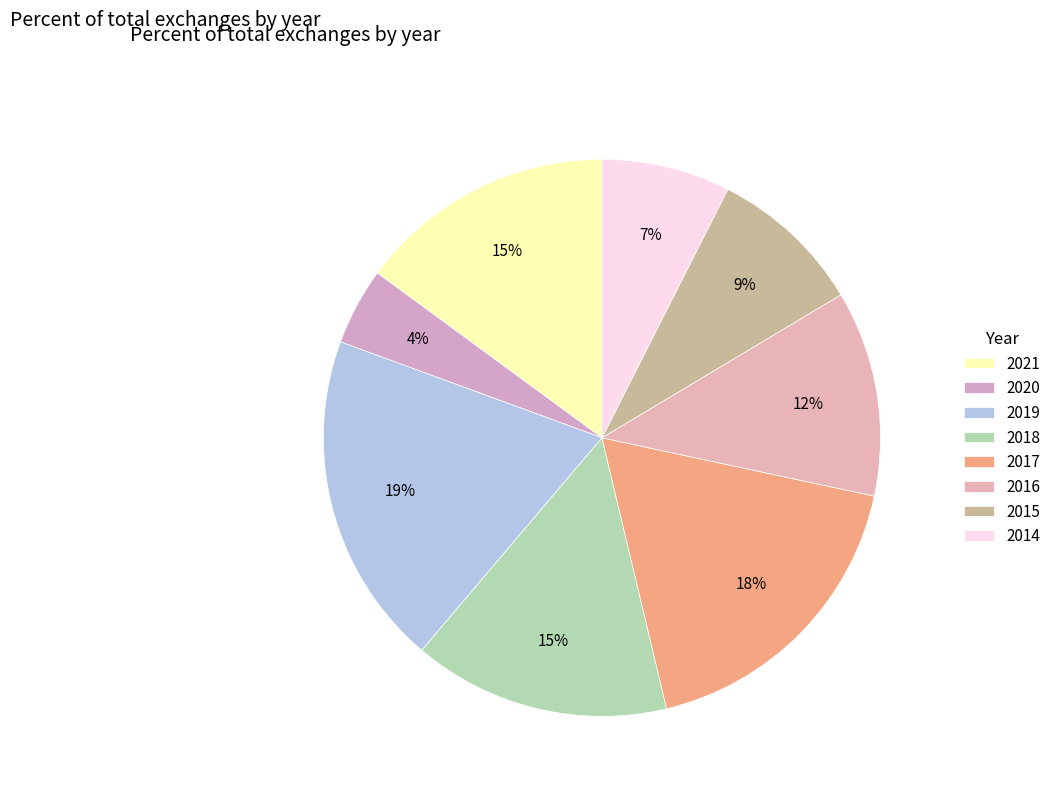

To the nearest percent, what portion does 2014 represent?

7%